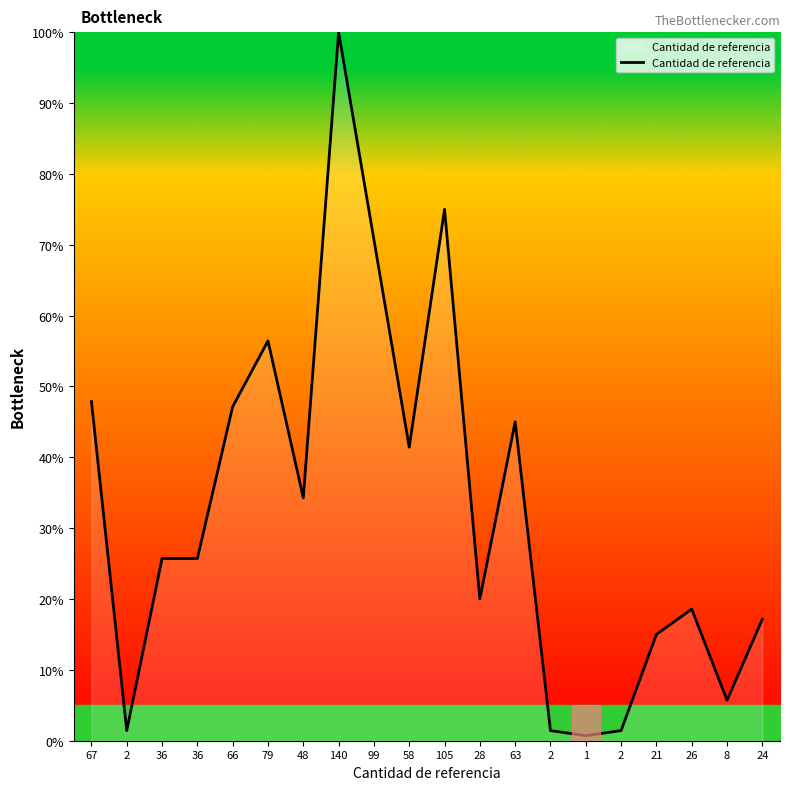

Reading right to left, list all the values displayed in this chart.

17.1	5.7	18.6	15.0	1.4	0.7	1.4	45.0	20.0	75.0	41.4	70.7	100.0	34.3	56.4	47.1	25.7	25.7	1.4	47.9